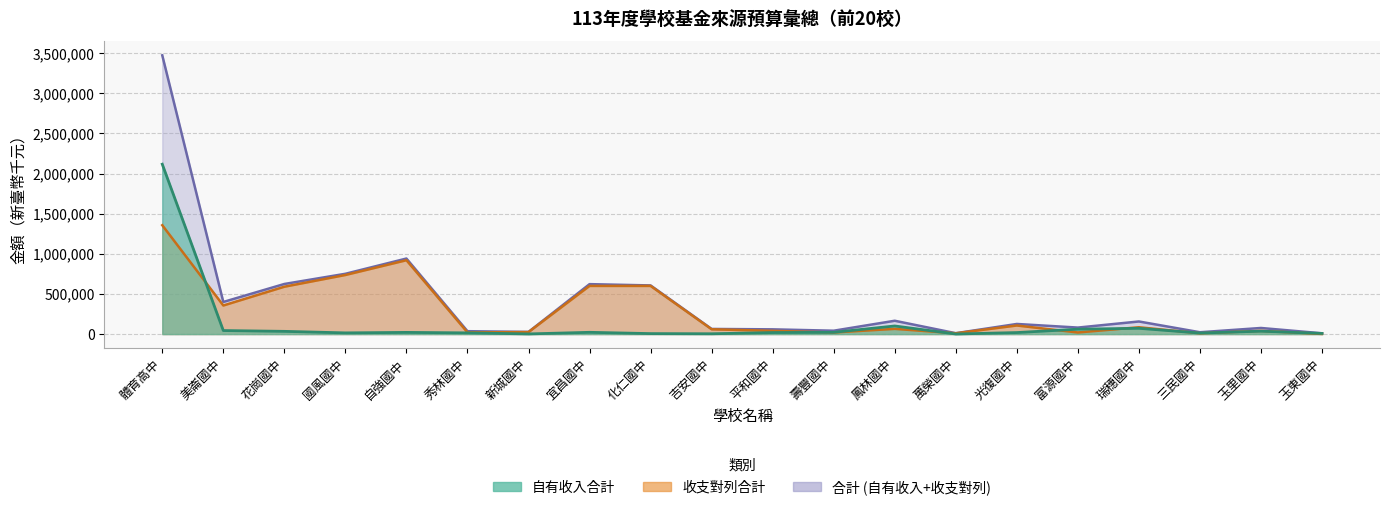

Which series has the largest range (max minus min)?

合計 (自有收入+收支對列)